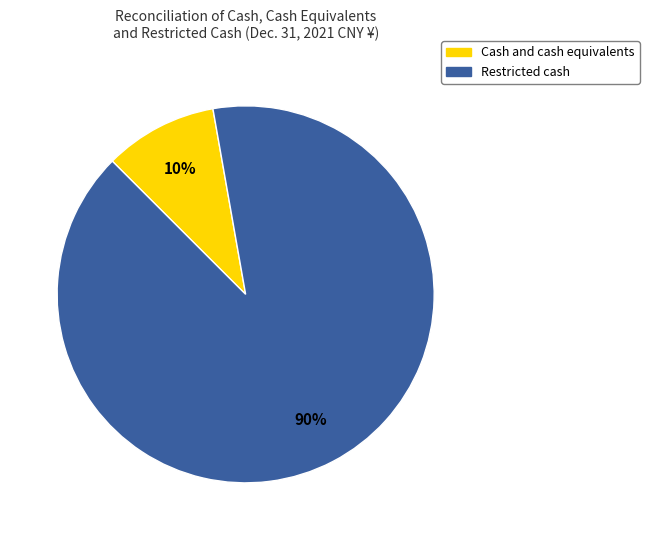

Combined, do Cash and cash equivalents and Restricted cash account for over 50%?

Yes